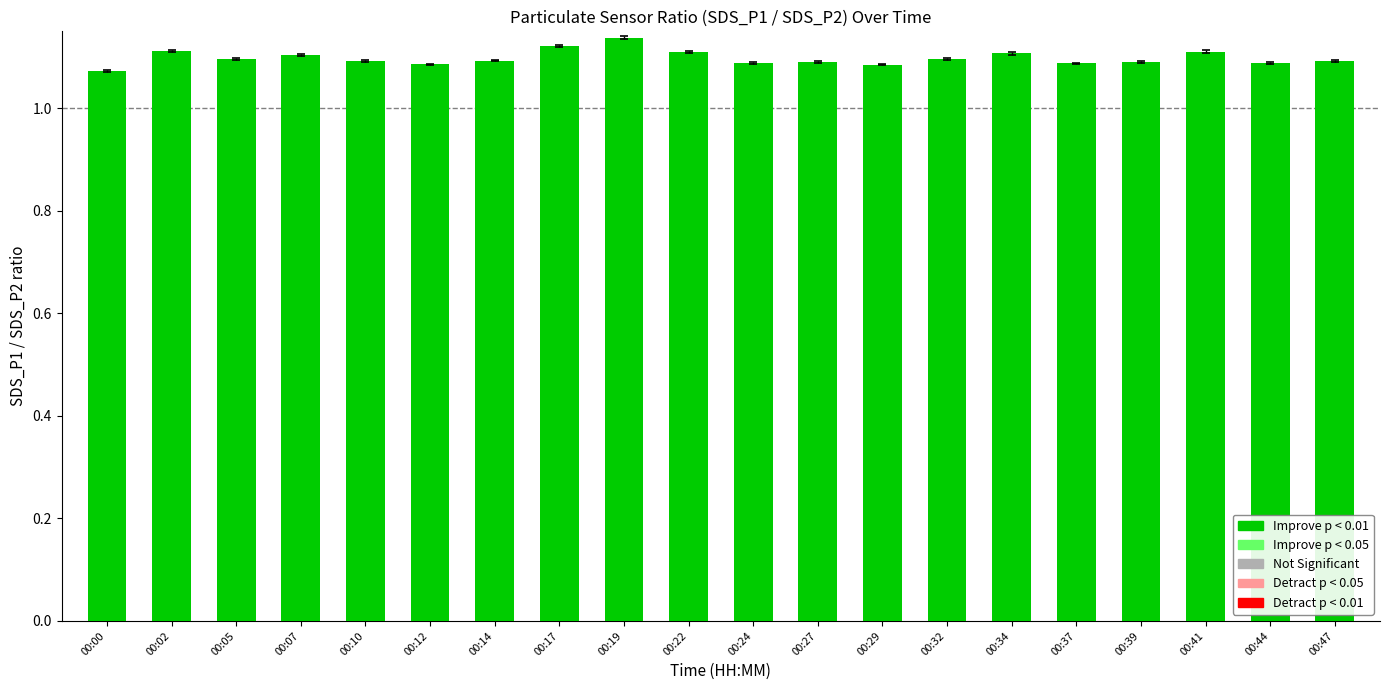

Are the bars grouped side by side (vs. stacked)?

No